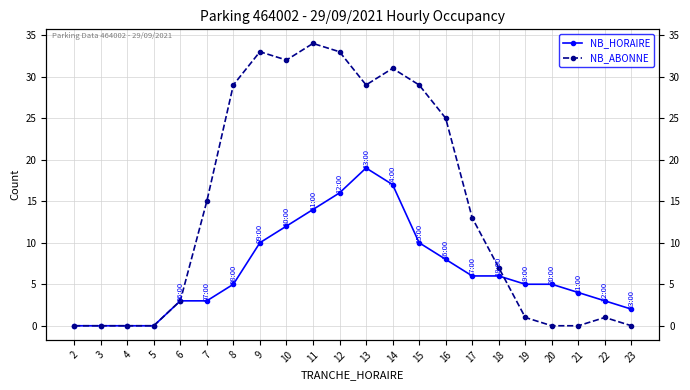

What is the sum of all NB_HORAIRE values?

148